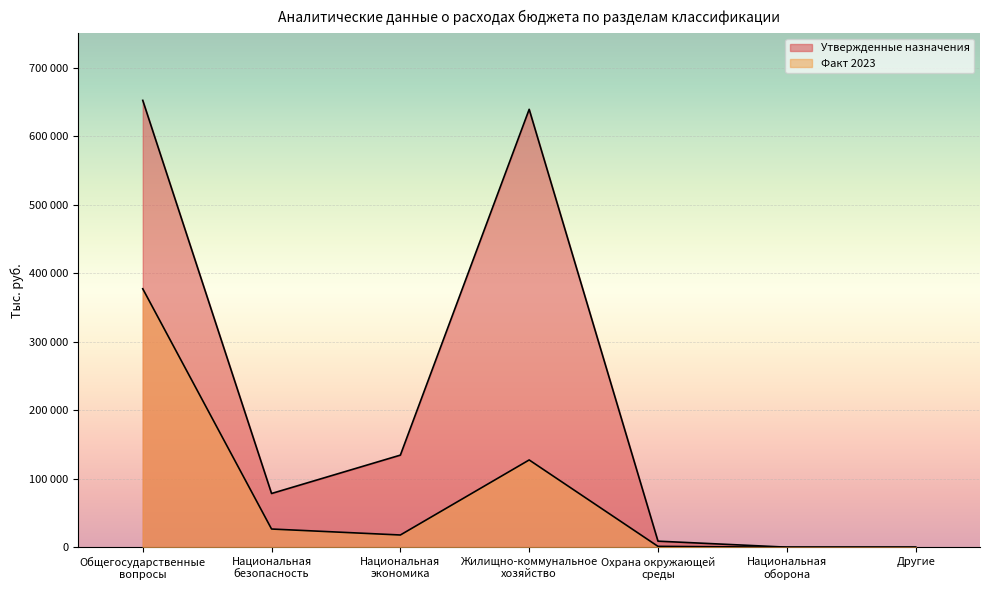

How many lines are shown in the chart?

2